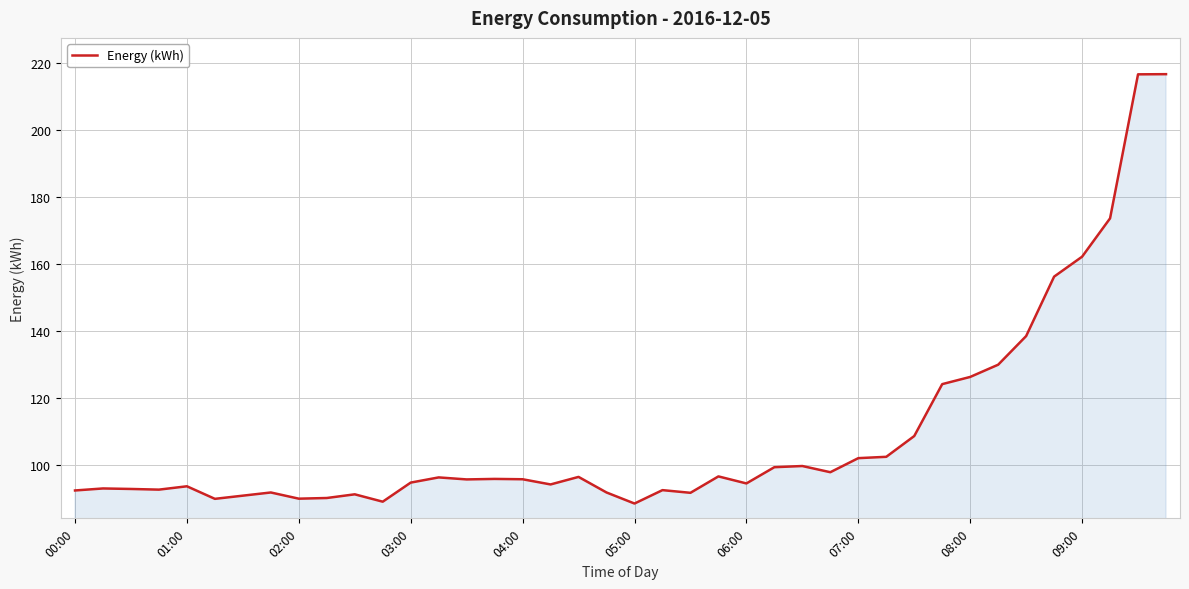

What is the difference between the maximum and minimum values?

128.2